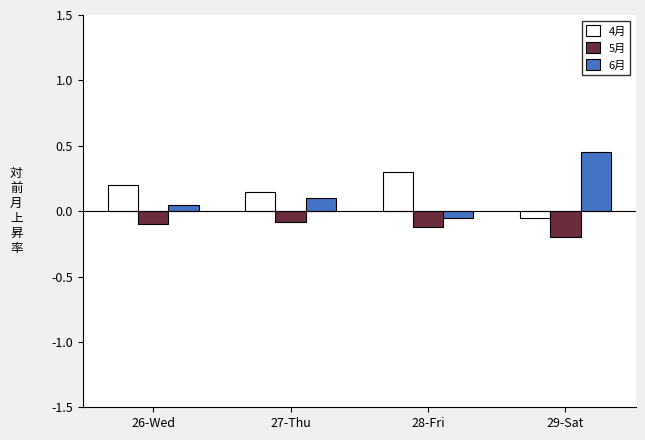

At which label does 6月 reach its minimum?

28-Fri